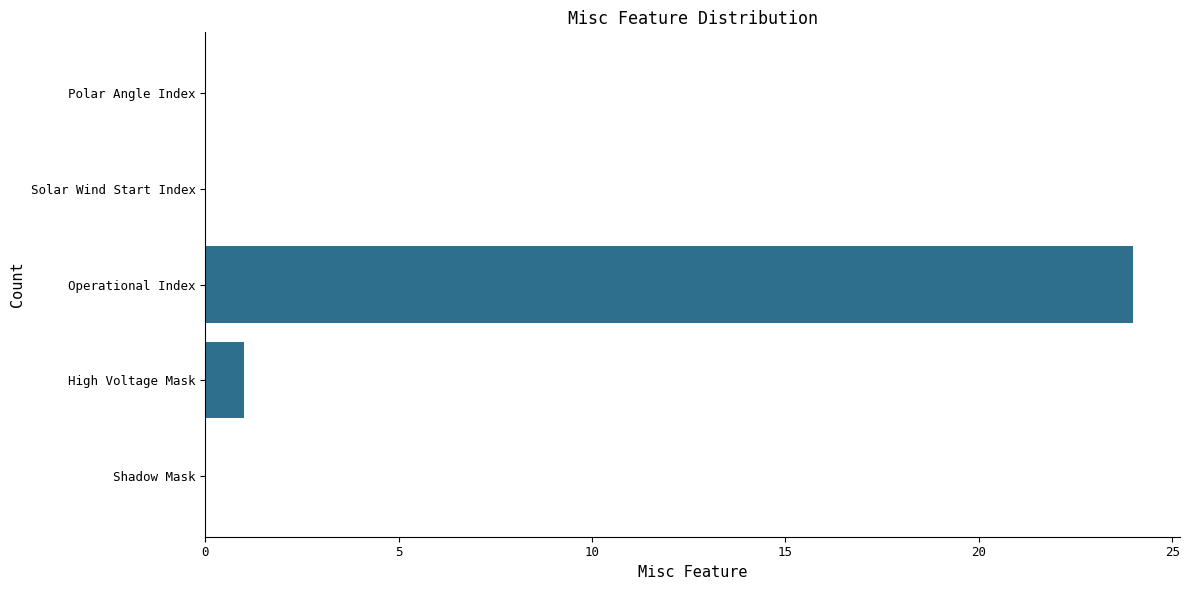

Reading bottom to top, what are all the values shown in this chart?

Shadow Mask=0	High Voltage Mask=1	Operational Index=24	Solar Wind Start Index=0	Polar Angle Index=0